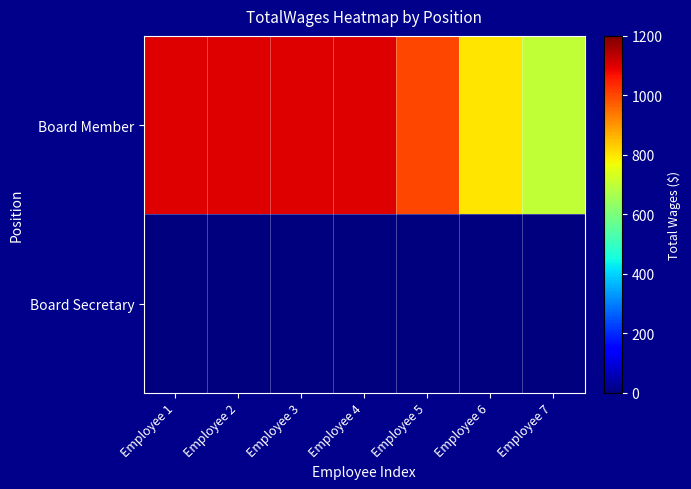

What is the spread (max minus min) of values at Employee 3?

1100